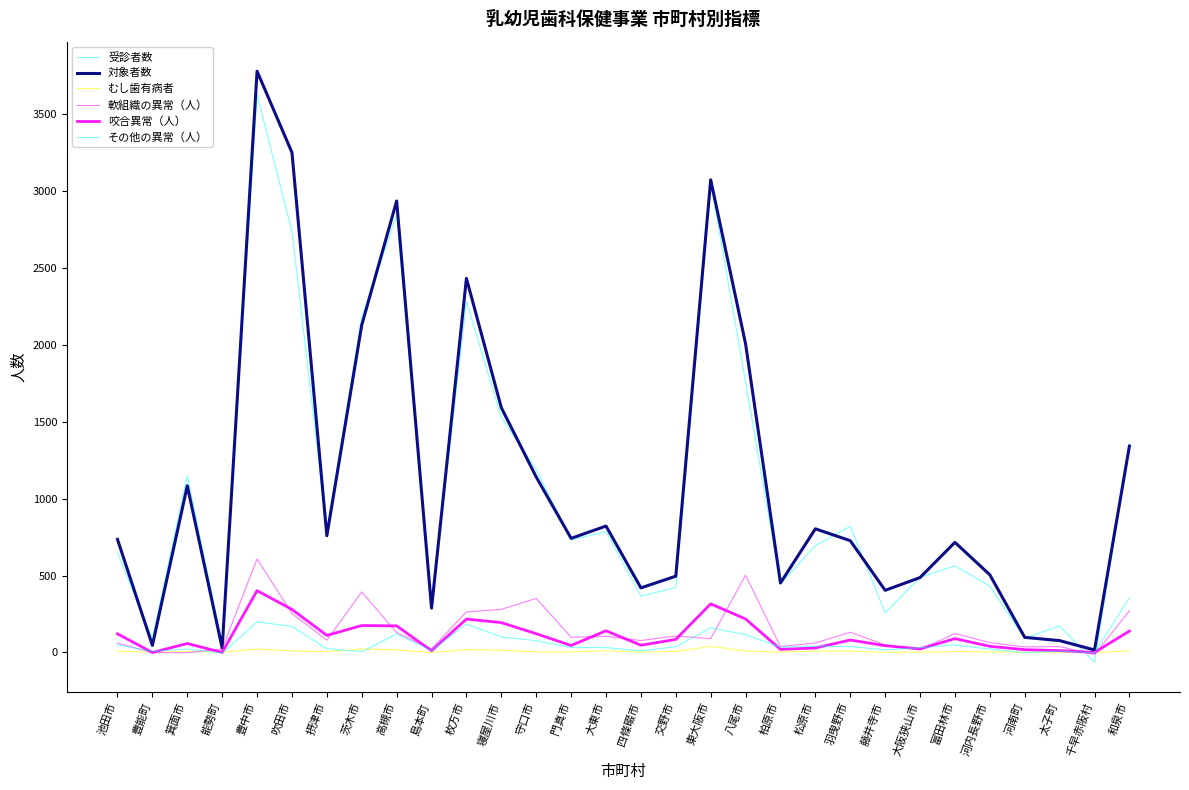

Which series has the largest total across all categories?

対象者数